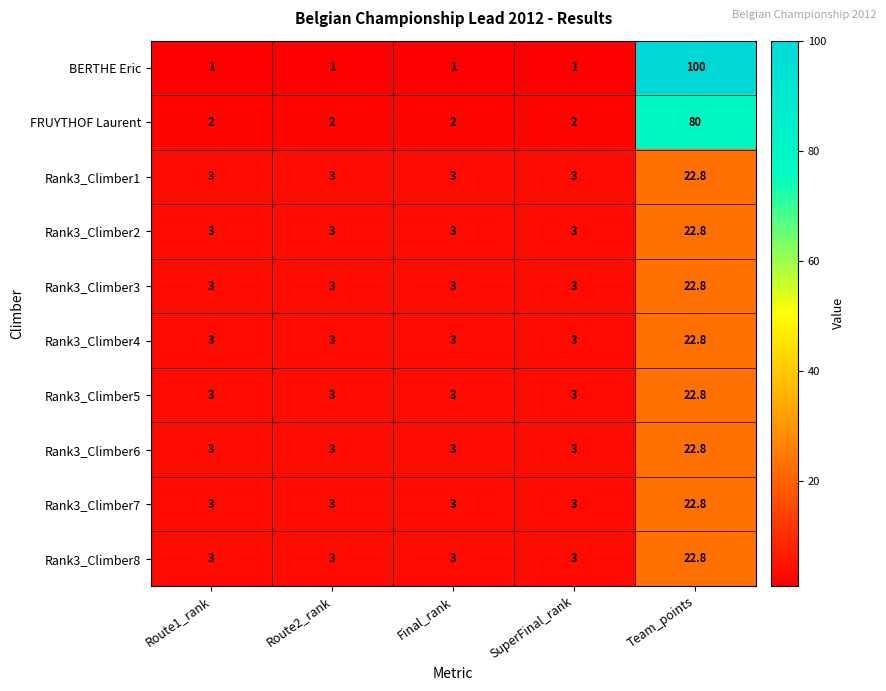

The Rank3_Climber7 series shows 5.0 at Final_rank. True or false?

False